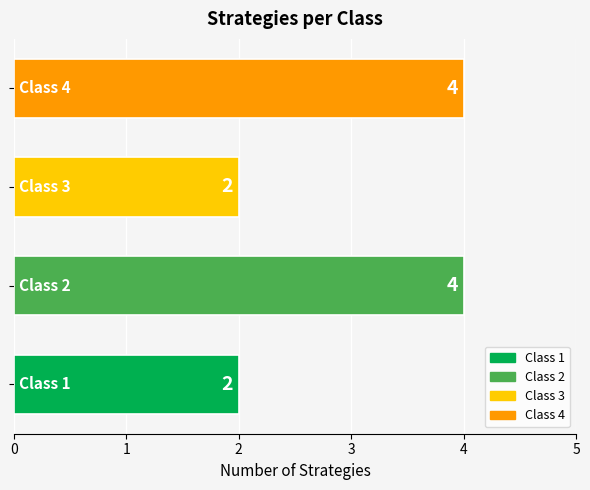

Count the values in the range 2 to 4.

4